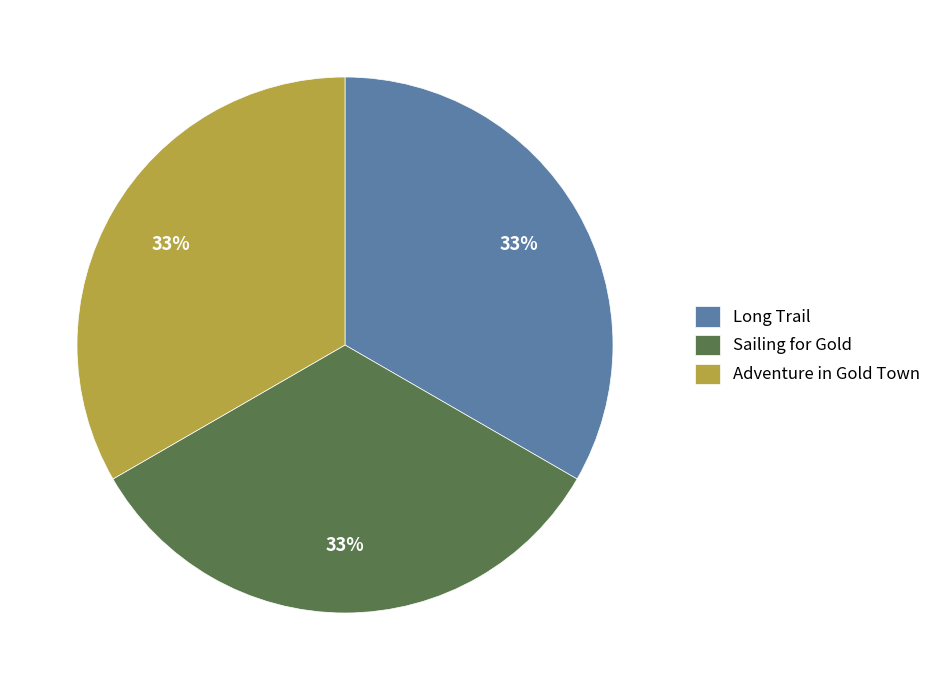

Approximately how many times larger is the value at Sailing for Gold compared to Long Trail?

1.0